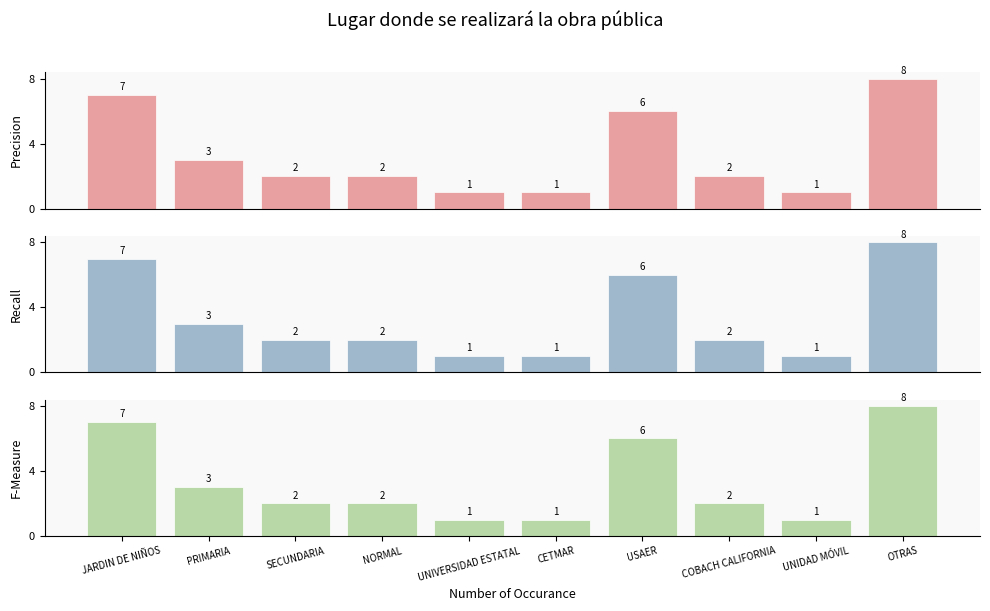

Does the chart contain stacked bars?

No